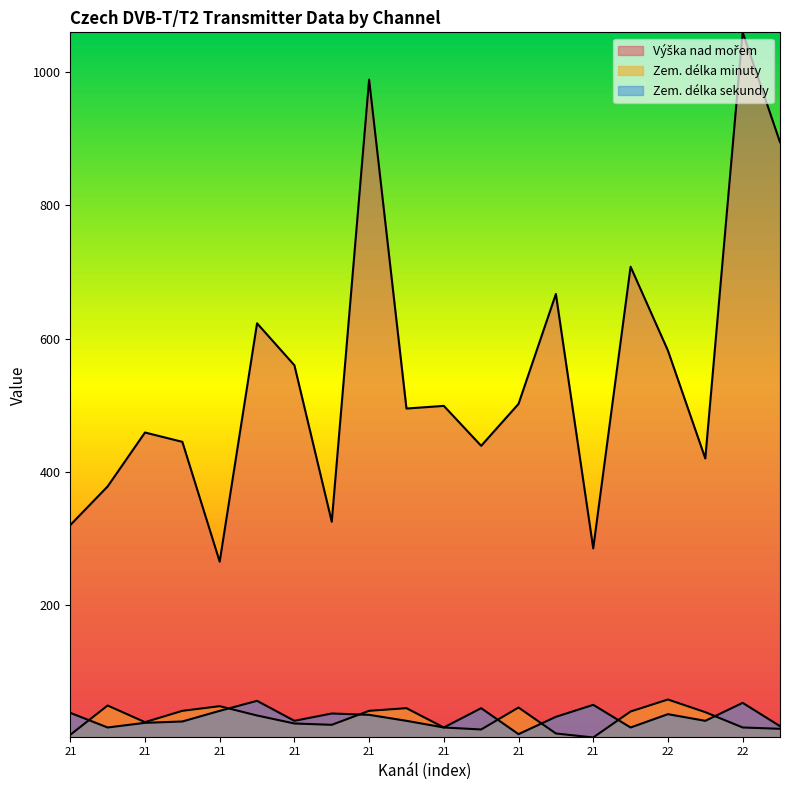

How many lines are shown in the chart?

3